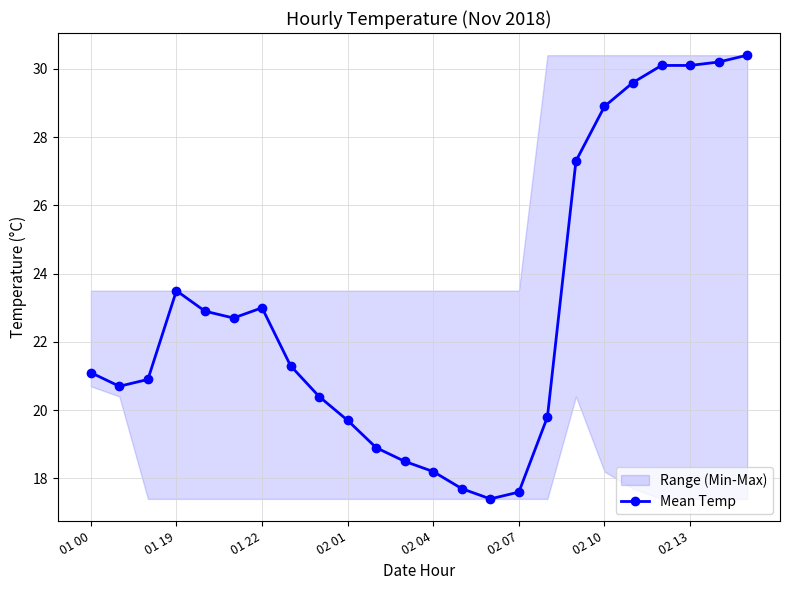

True or false: there are more than 1 points higher than both neighbors.

True